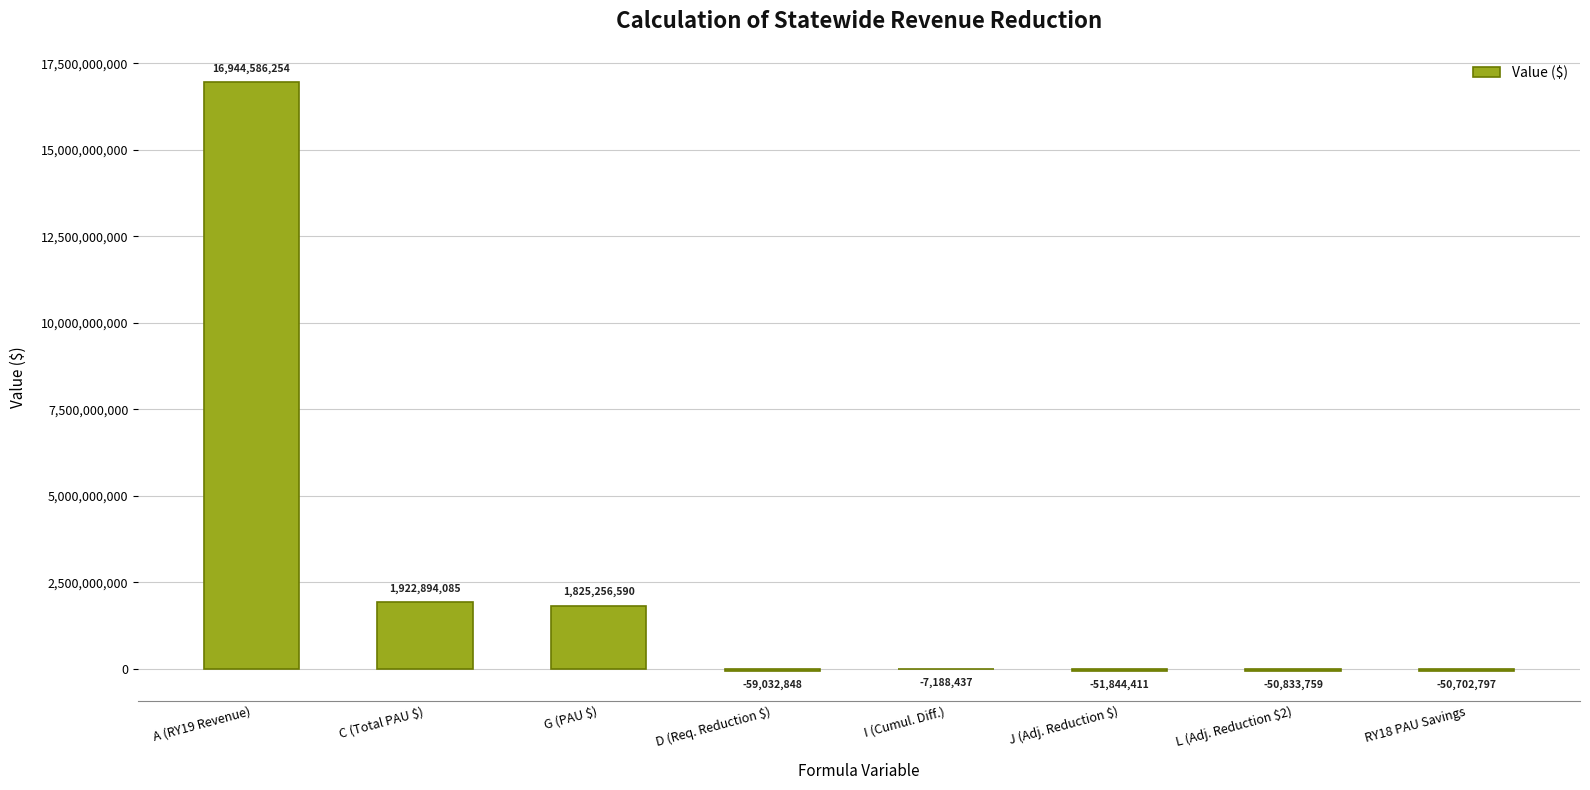

Between A (RY19 Revenue) and L (Adj. Reduction $2), which is larger?

A (RY19 Revenue)